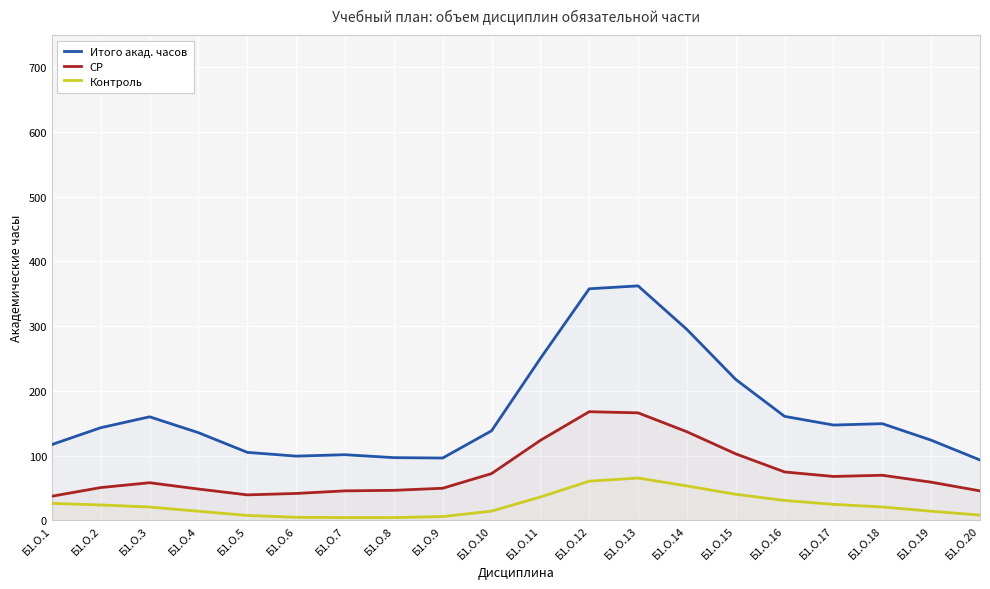

What is the difference between the highest and lowest values at Б1.О.11?

214.2